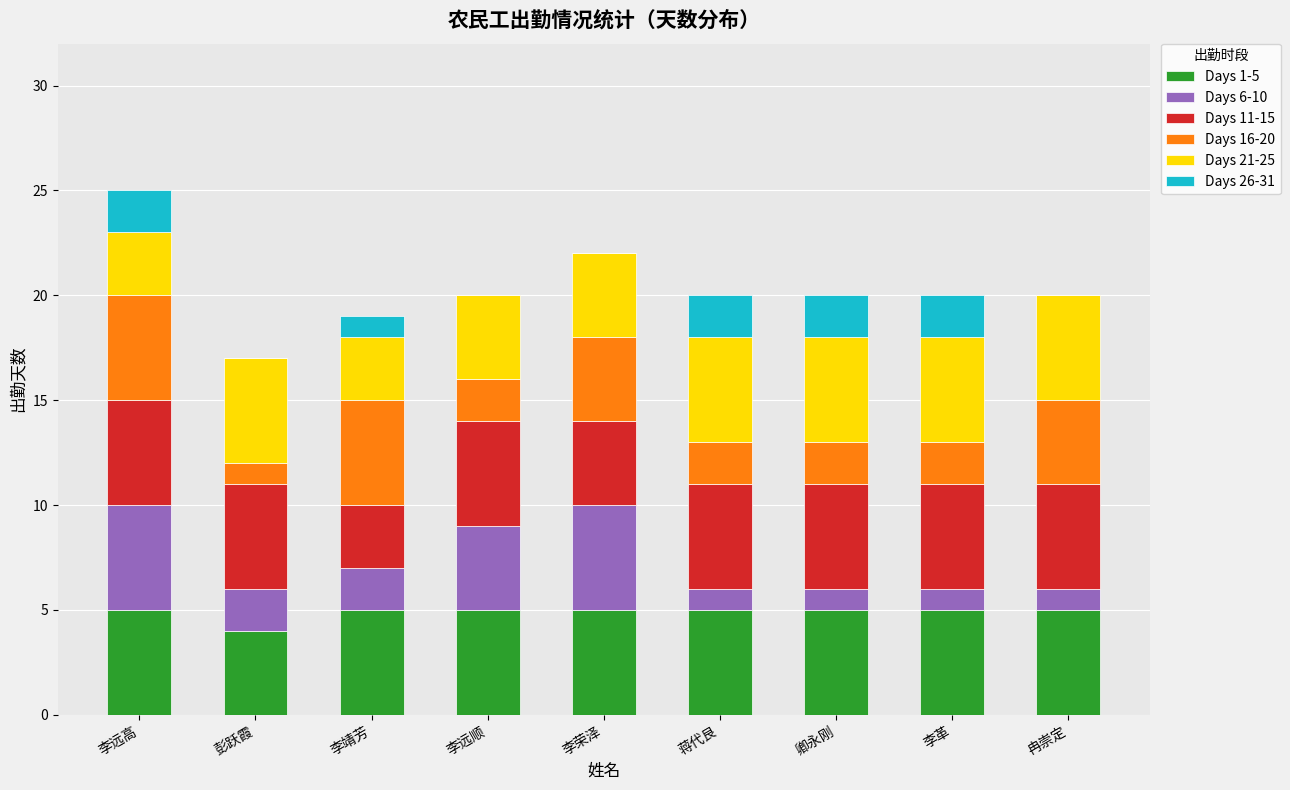

The Days 1-5 series shows 8 at 李远高. True or false?

False